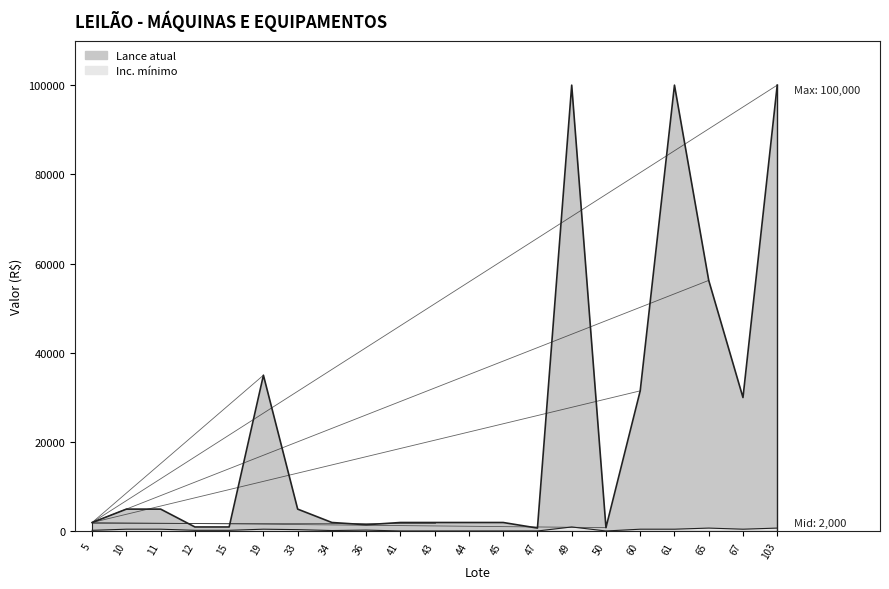

What is the lowest value of the Inc. mínimo series?

100